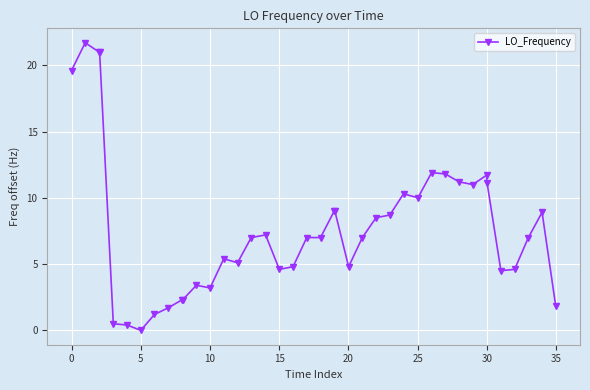

What is the average value?

7.7